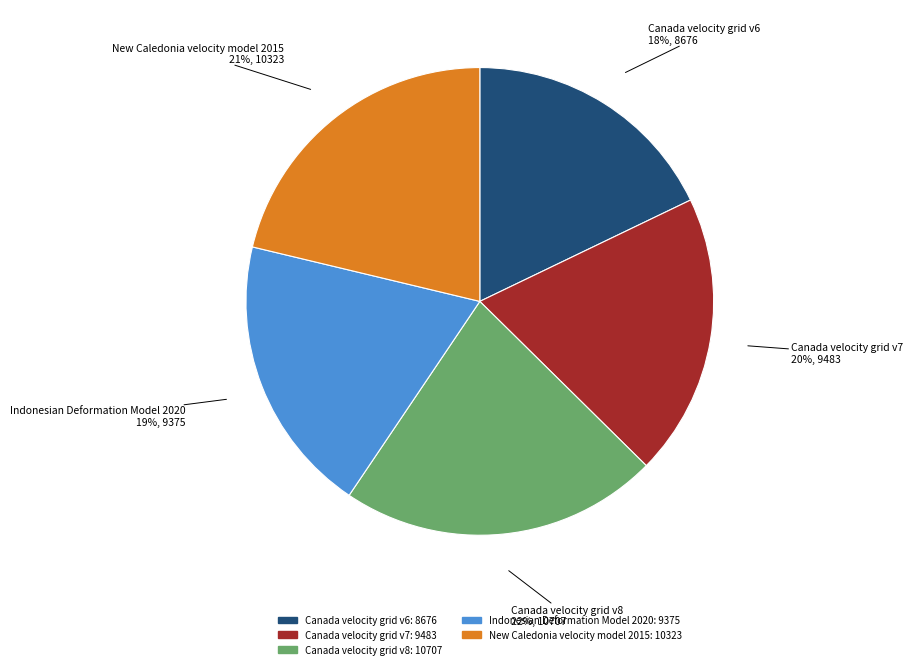

Which category has the biggest portion of the pie?

Canada velocity grid v8